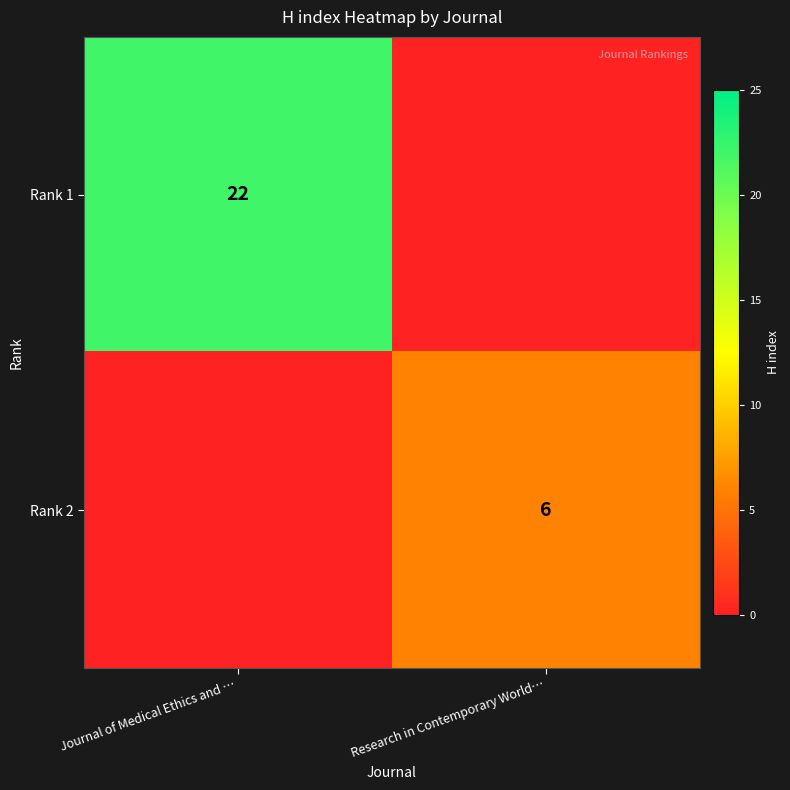

True or false: Rank 1 has a value of 34 at Journal of Medical Ethics and ….

False